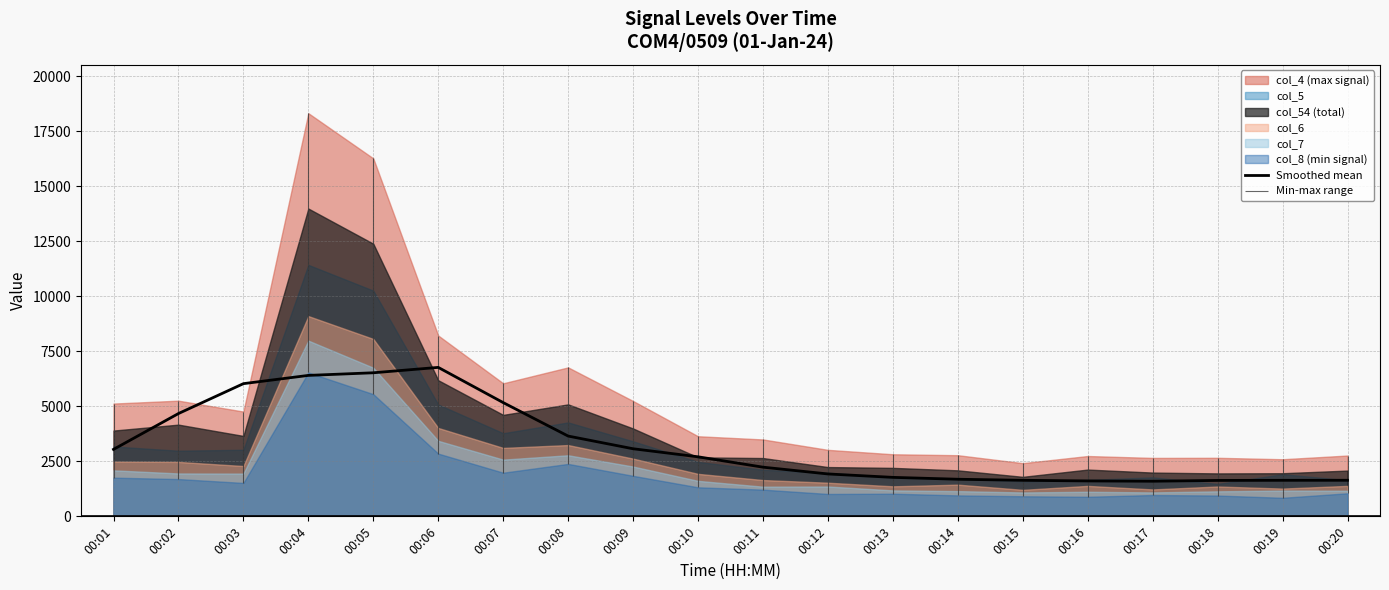

Between 00:12 and 00:02, which is larger?

00:02